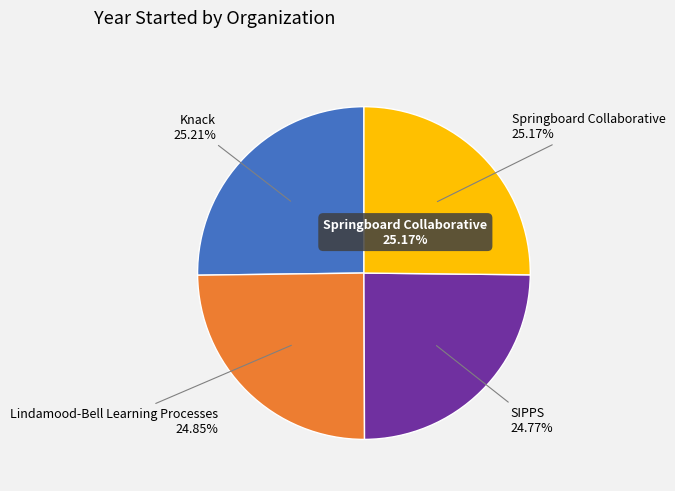

Is it true that Lindamood-Bell Learning Processes is 25% of the pie?

True